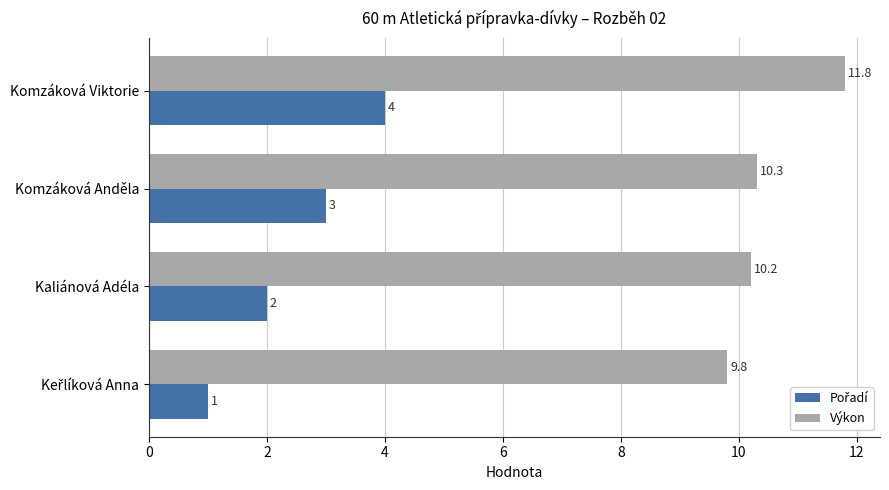

What is the minimum value shown in the chart?

1.0